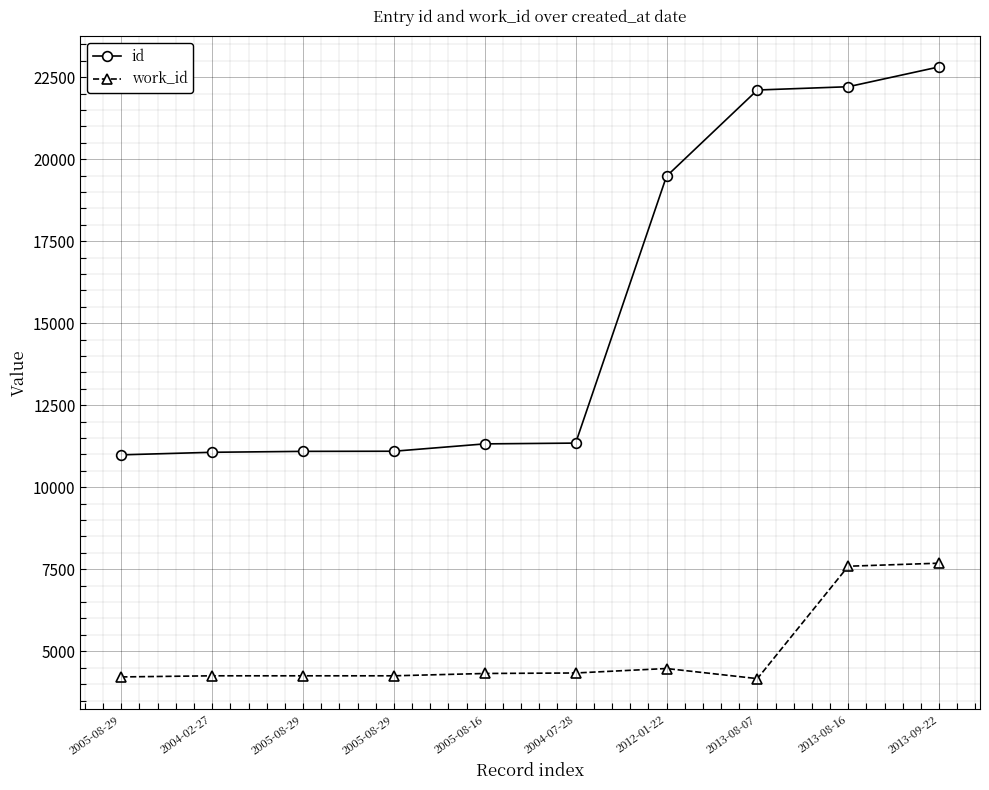

How many series are shown in this chart?

2